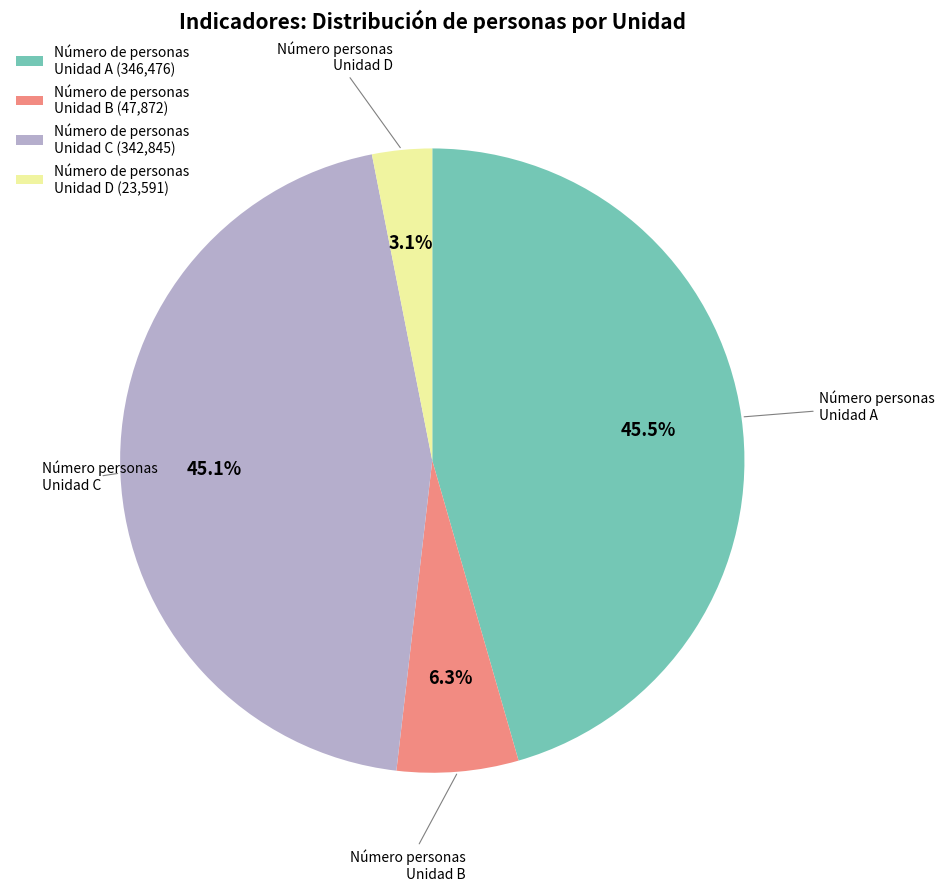

Is there a majority slice in this chart?

No